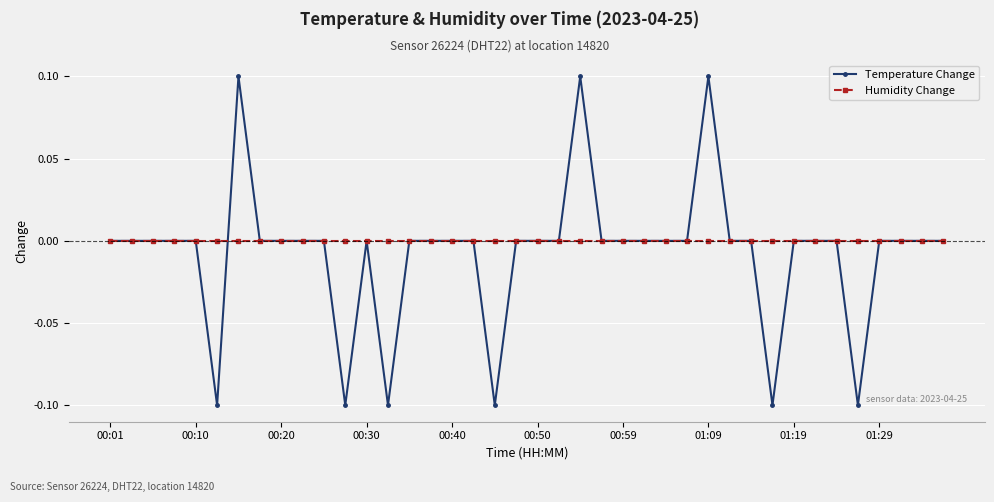

What are all the series names shown in the legend?

Temperature Change, Humidity Change